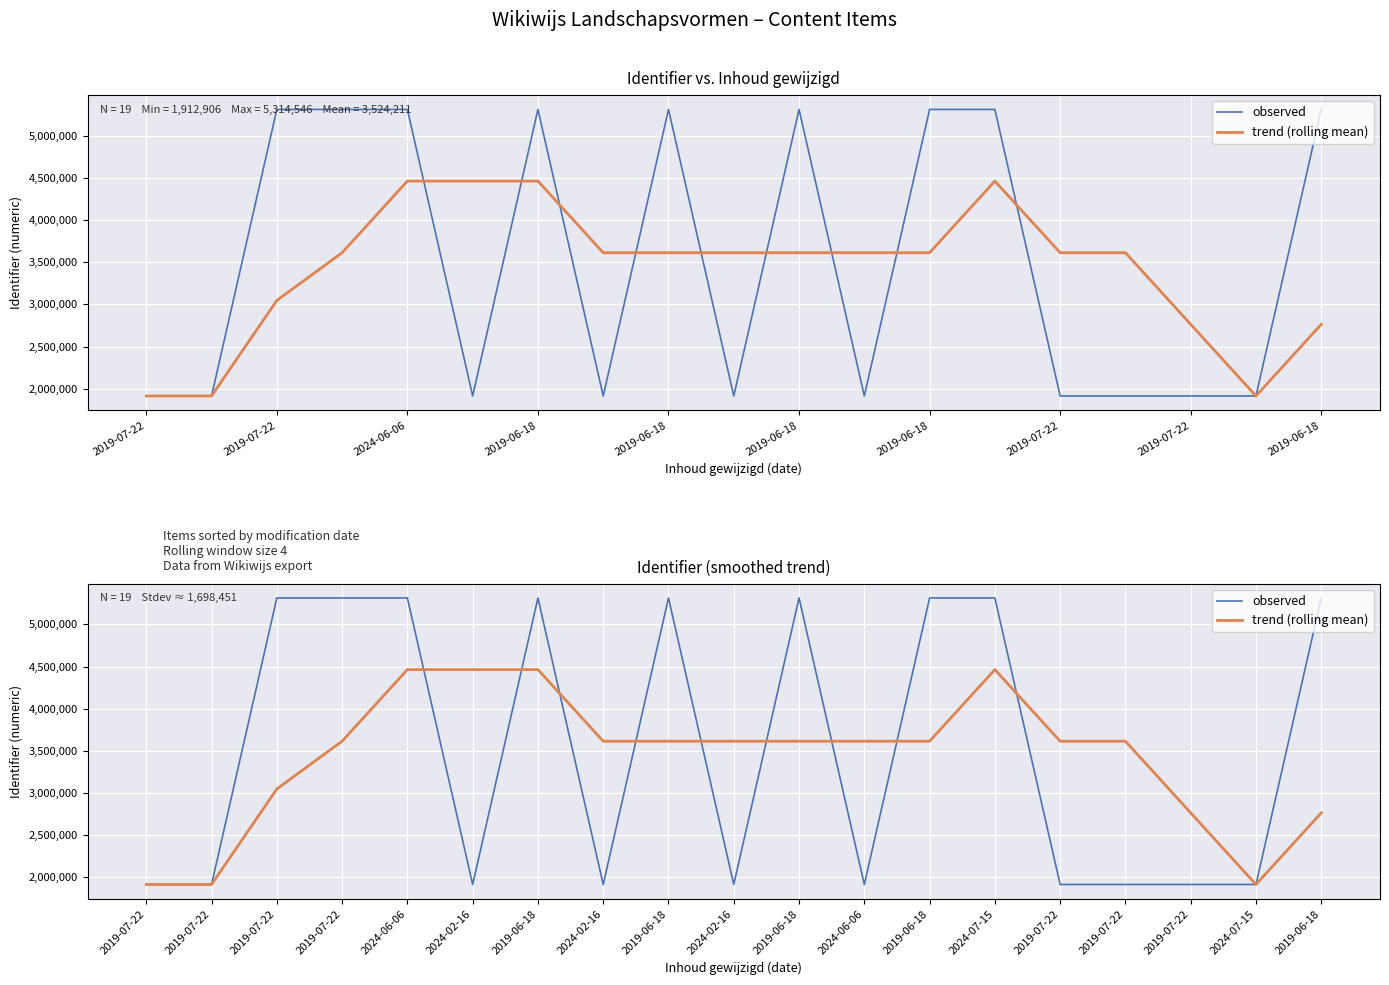

Between 2019-06-18 and 2019-07-22, which is larger?

2019-06-18